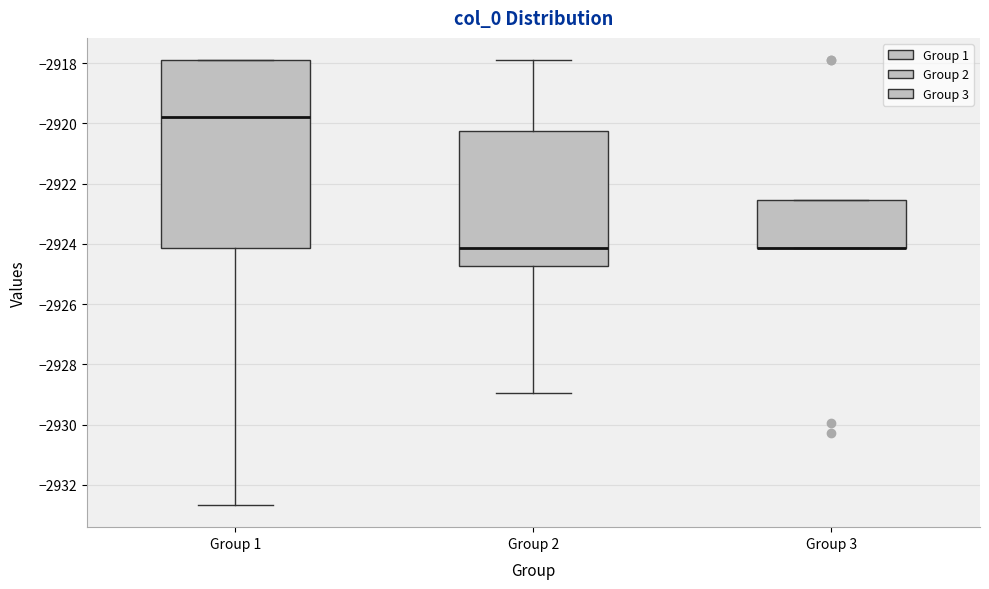

Where is the lower edge of the box for Group 3 on the y-axis? The values are not printed on the chart, so give them approximately, as read against the axis.

-2924.2